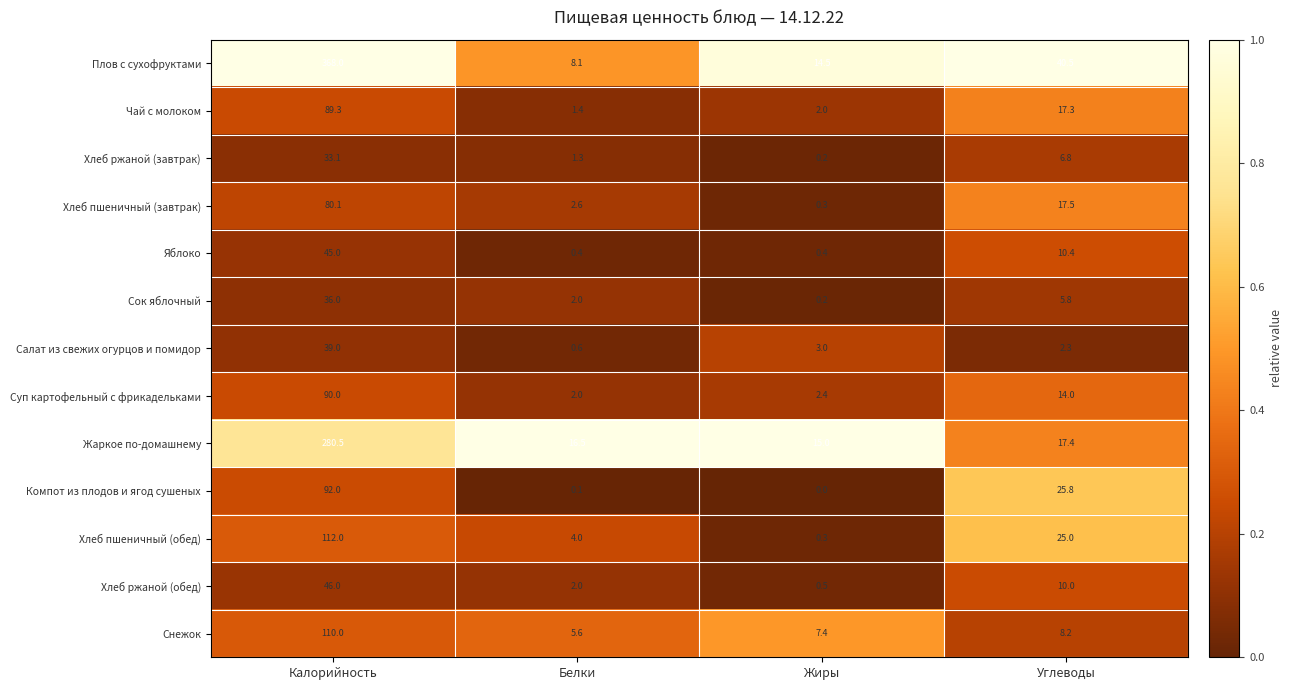

What is the spread (max minus min) of values at Белки?

16.4